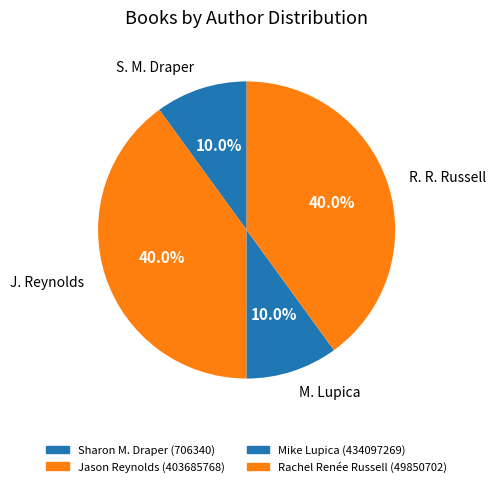

Is there a majority slice in this chart?

No